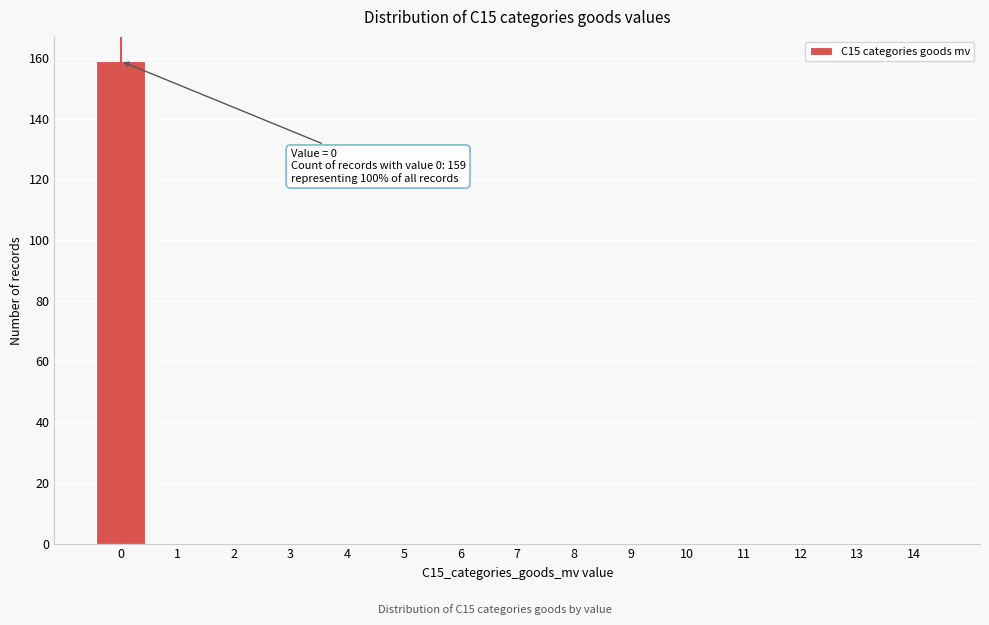

Reading right to left, what are all the values shown in this chart?

14=0	13=0	12=0	11=0	10=0	9=0	8=0	7=0	6=0	5=0	4=0	3=0	2=0	1=0	0=159